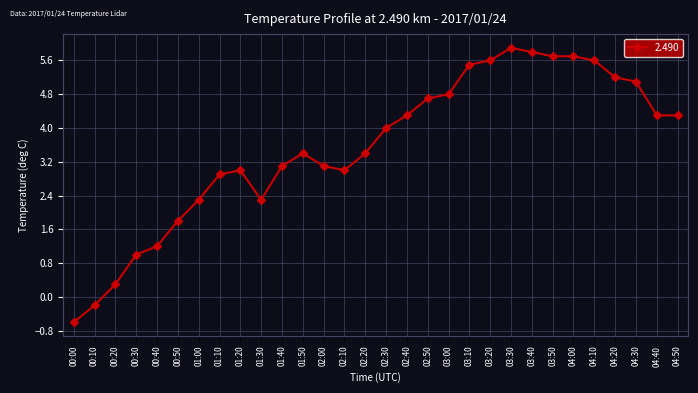

What value does the data have at 03:00?

4.8